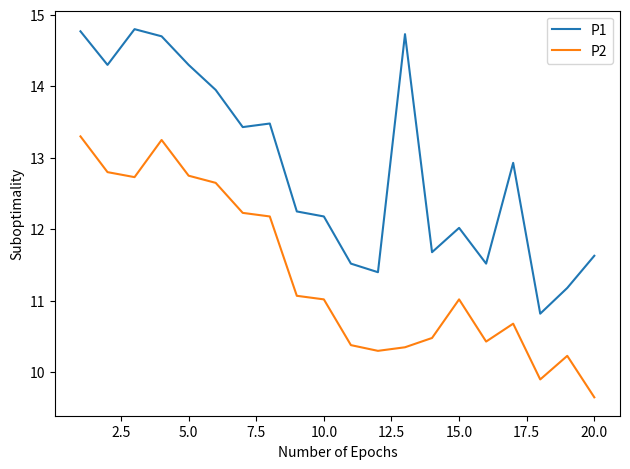

Which series has the largest range (max minus min)?

P1